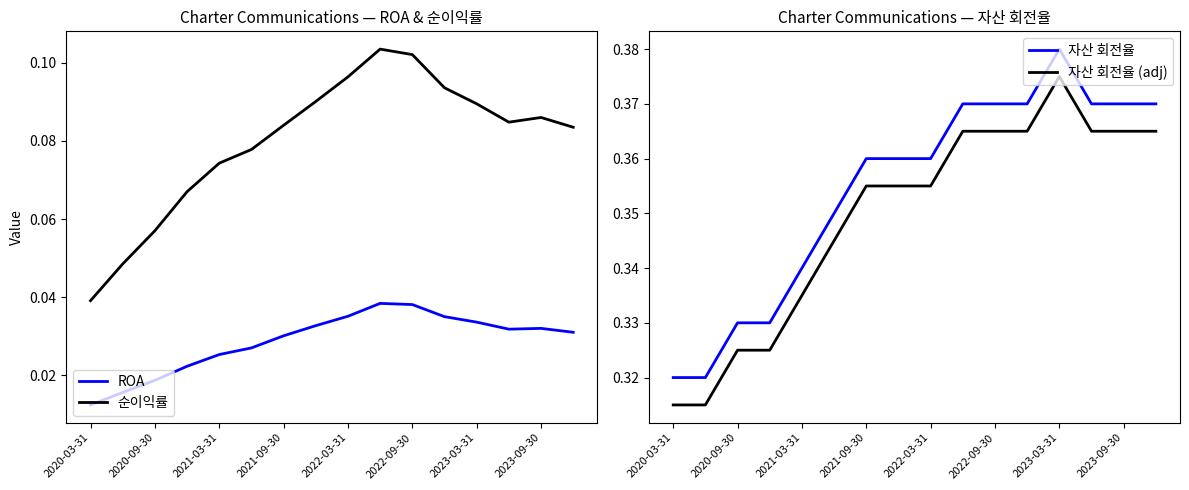

True or false: 순이익률 has a value of 0.0 at 13.

False